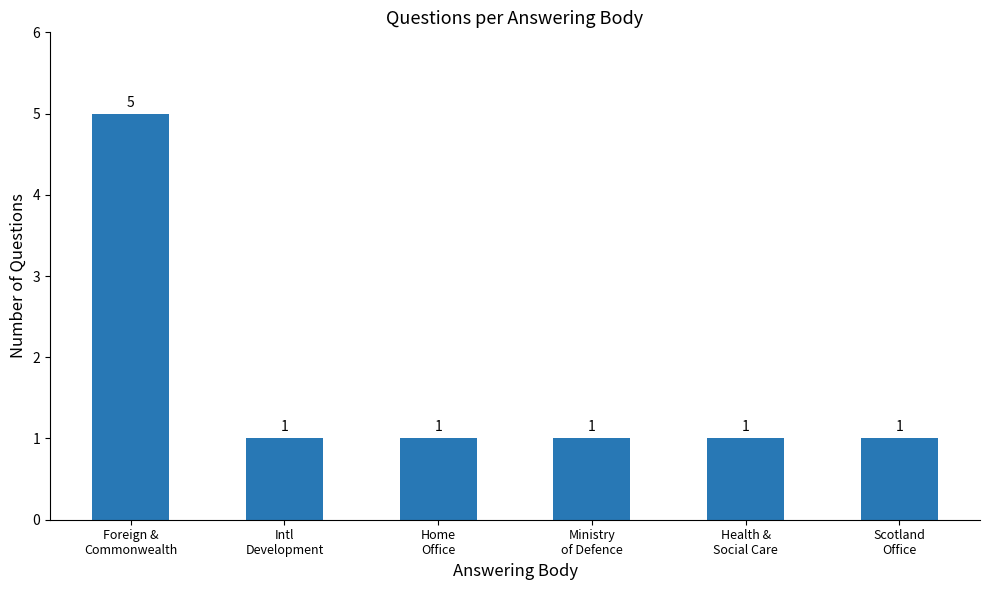

What is the label of the 4th bar from the left?

Ministry
of Defence